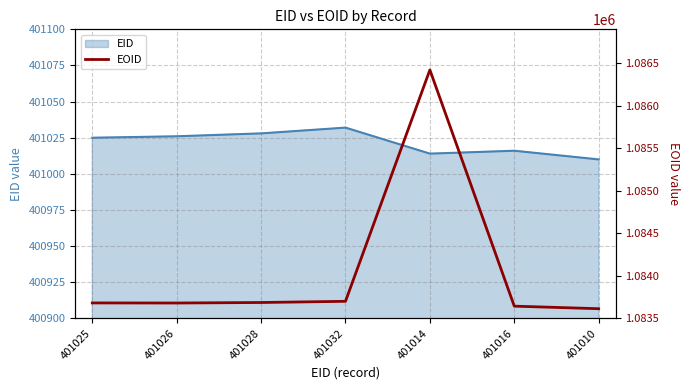

The value of EID at 401014 is 709787. True or false?

False